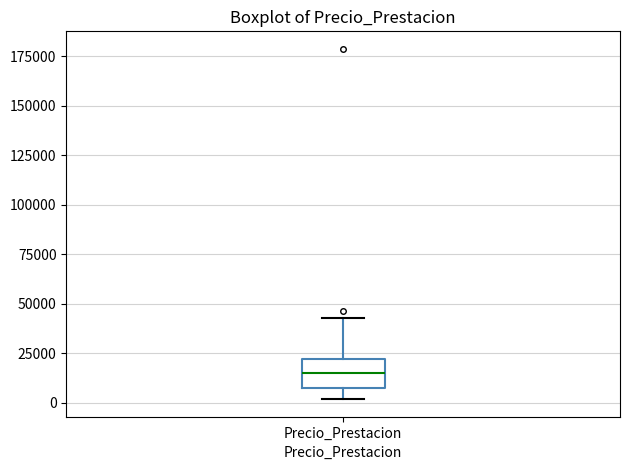

Read this box plot against the y-axis: the position of the median line, the range covered by the box, and the ends of both whiskers. The values are not printed on the chart, so give them approximately, as read against the axis.

median 15000, box 10000 to 20000, whiskers 0 to 45000